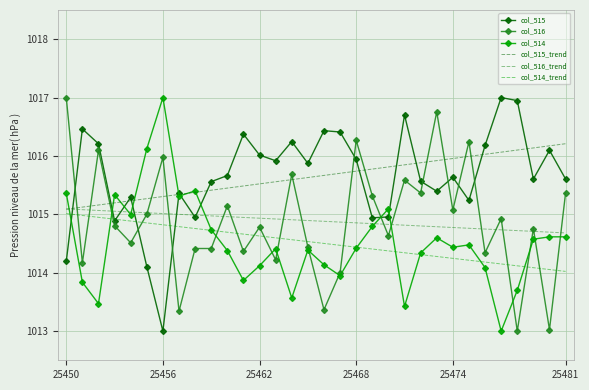

What is the lowest value of the col_514 series?

1013.0